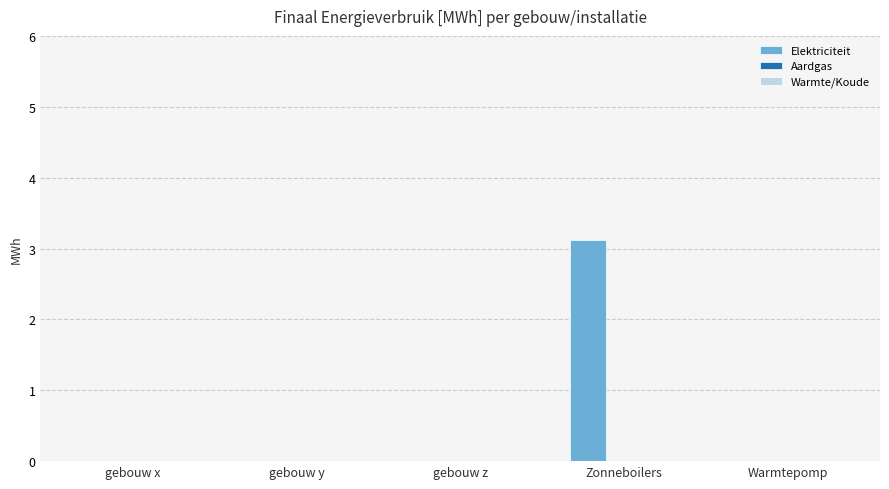

Reading left to right, list all the values displayed in this chart.

gebouw x=0.0	gebouw y=0.0	gebouw z=0.0	Zonneboilers=3.1	Warmtepomp=0.0